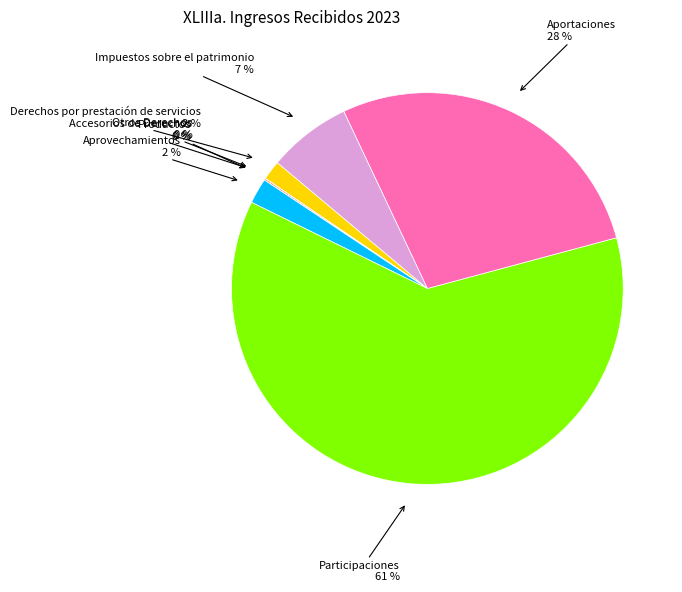

Is there a majority slice in this chart?

Yes